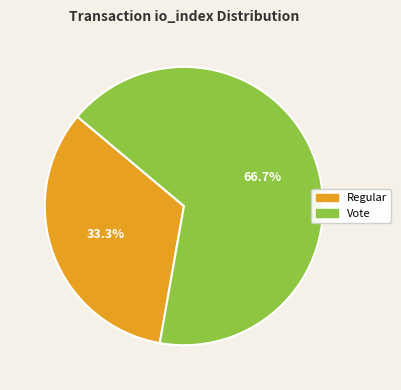

How many segments does this pie chart have?

2